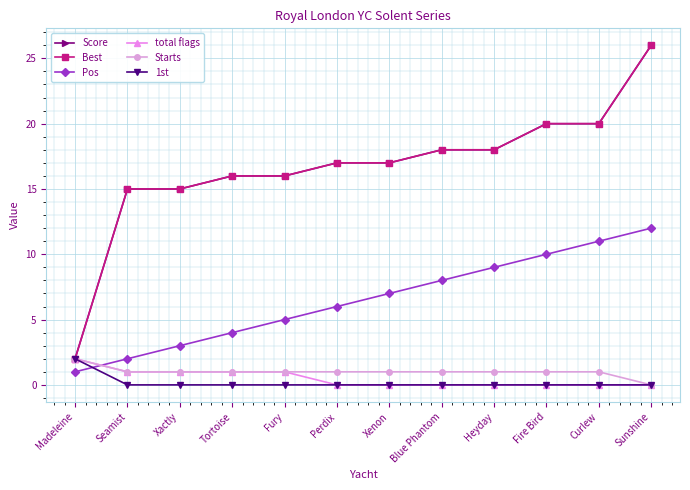

Reading right to left, extract all data points from this chart.

Score: Sunshine=26	Curlew=20	Fire Bird=20	Heyday=18	Blue Phantom=18	Xenon=17	Perdix=17	Fury=16	Tortoise=16	Xactly=15	Seamist=15	Madeleine=2
Best: Sunshine=26	Curlew=20	Fire Bird=20	Heyday=18	Blue Phantom=18	Xenon=17	Perdix=17	Fury=16	Tortoise=16	Xactly=15	Seamist=15	Madeleine=2
Pos: Sunshine=12	Curlew=11	Fire Bird=10	Heyday=9	Blue Phantom=8	Xenon=7	Perdix=6	Fury=5	Tortoise=4	Xactly=3	Seamist=2	Madeleine=1
total flags: Sunshine=0	Curlew=0	Fire Bird=0	Heyday=0	Blue Phantom=0	Xenon=0	Perdix=0	Fury=1	Tortoise=1	Xactly=1	Seamist=1	Madeleine=2
Starts: Sunshine=0	Curlew=1	Fire Bird=1	Heyday=1	Blue Phantom=1	Xenon=1	Perdix=1	Fury=1	Tortoise=1	Xactly=1	Seamist=1	Madeleine=2
1st: Sunshine=0	Curlew=0	Fire Bird=0	Heyday=0	Blue Phantom=0	Xenon=0	Perdix=0	Fury=0	Tortoise=0	Xactly=0	Seamist=0	Madeleine=2